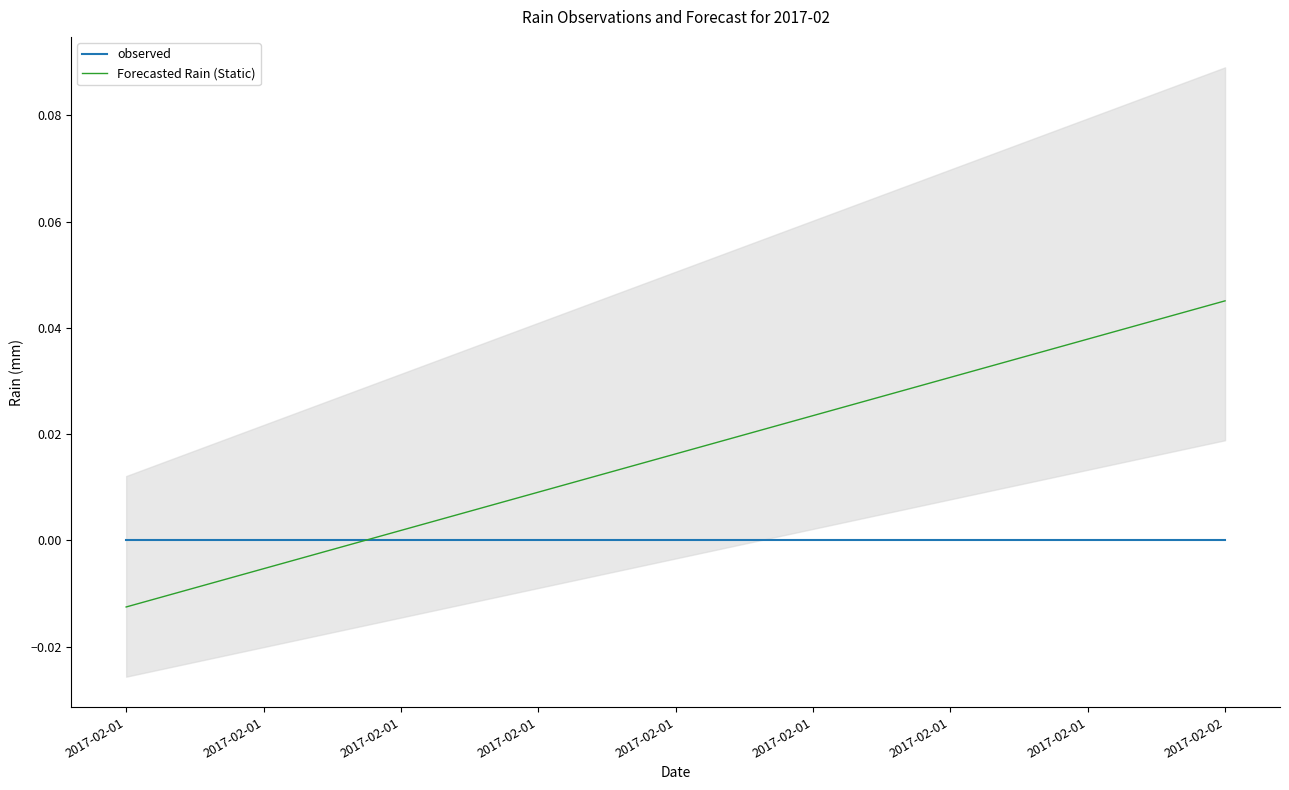

List the series in order of their peak value, highest first.

Forecasted Rain (Static), observed